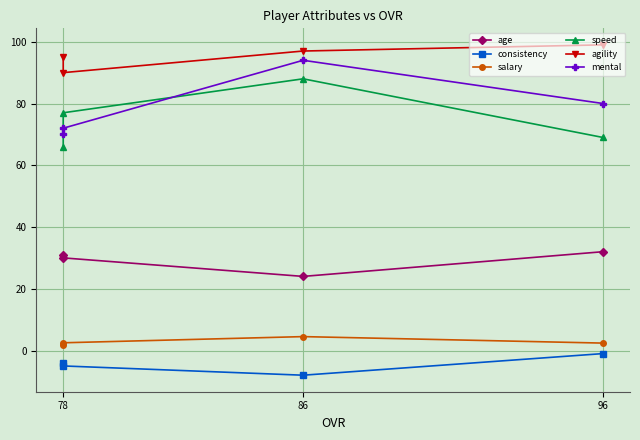

True or false: speed has more than 1 points higher than both neighbors.

False